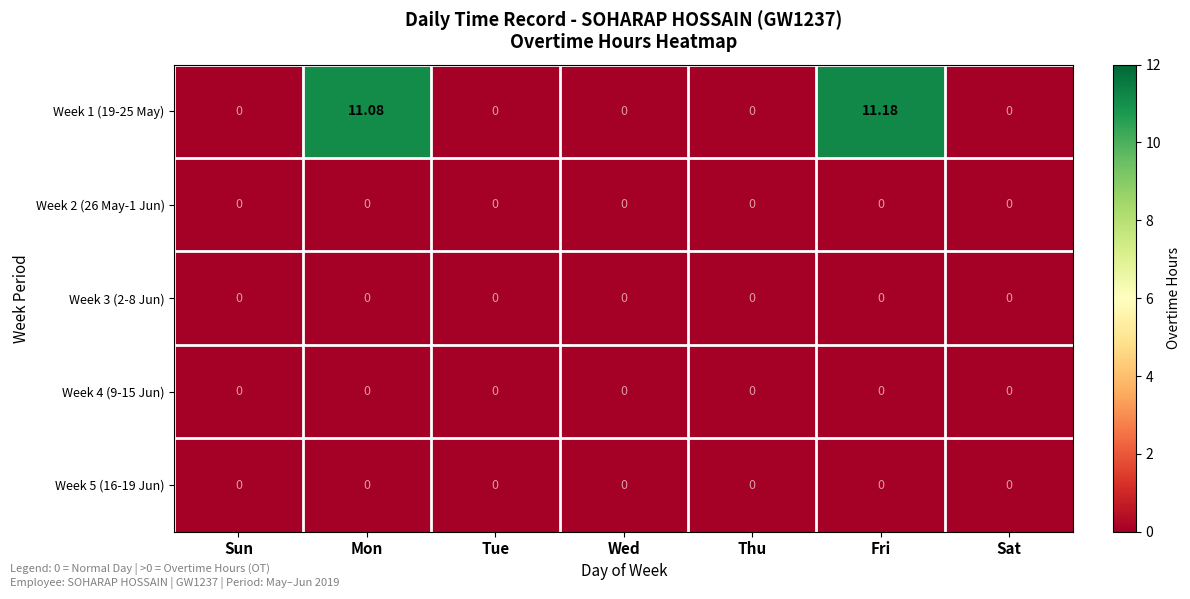

At which category does the chart reach its peak across all series?

Fri